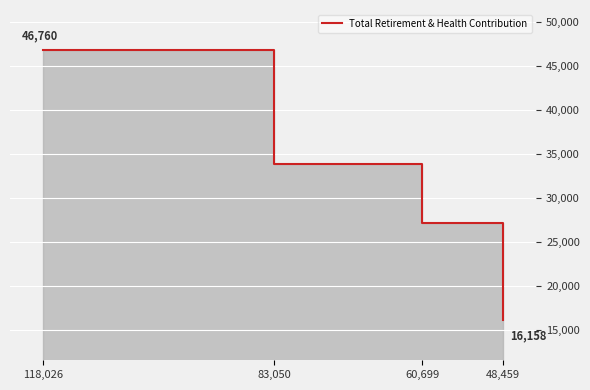

At which label does the data first exceed 33853?

118,026